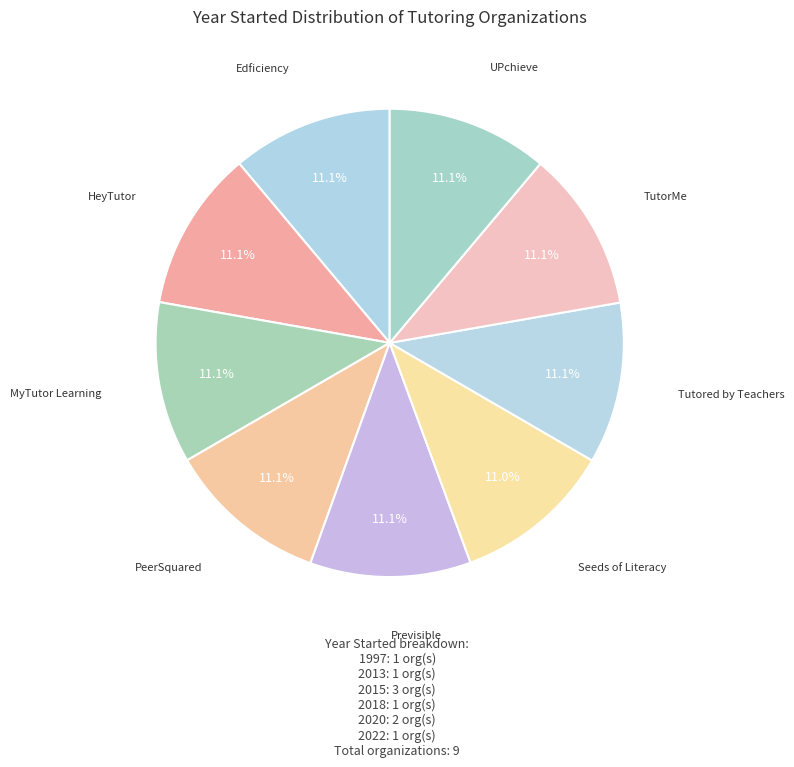

How many slices are in this pie chart?

9